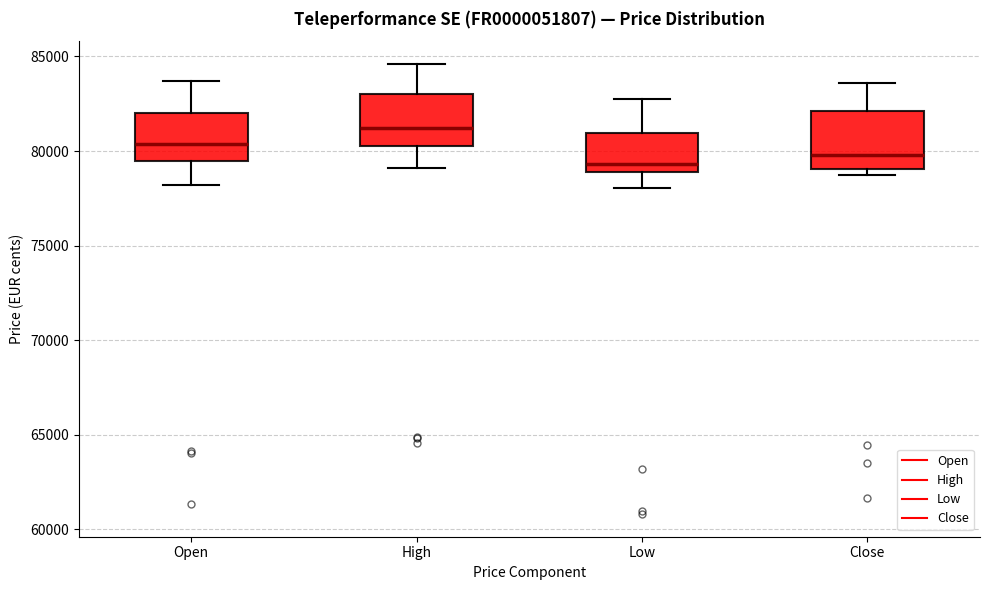

Where does the lower whisker of the box for Open end on the y-axis? The values are not printed on the chart, so give them approximately, as read against the axis.

78000